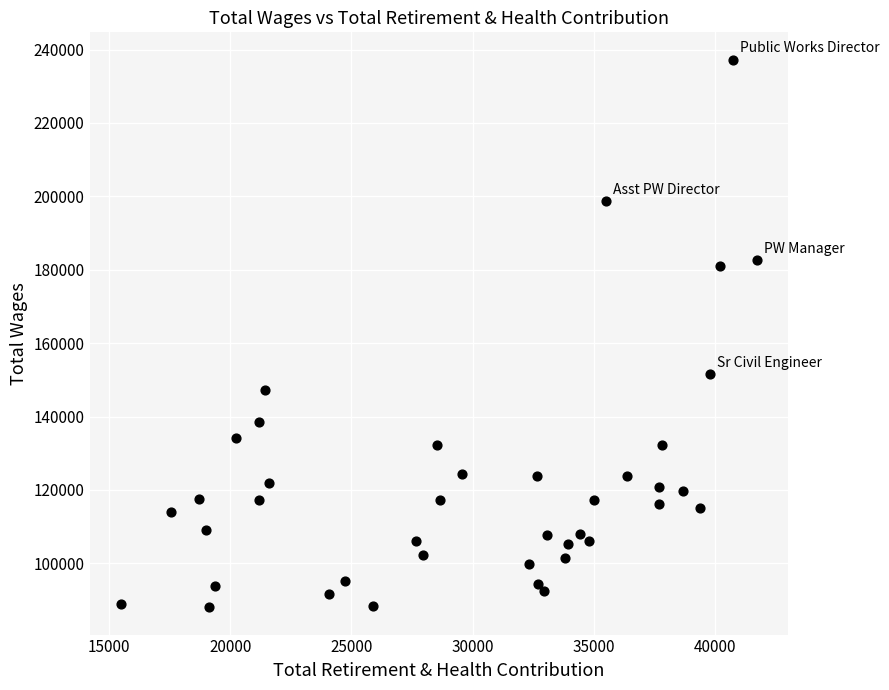

What is the range of X values (max minus min)?

26210